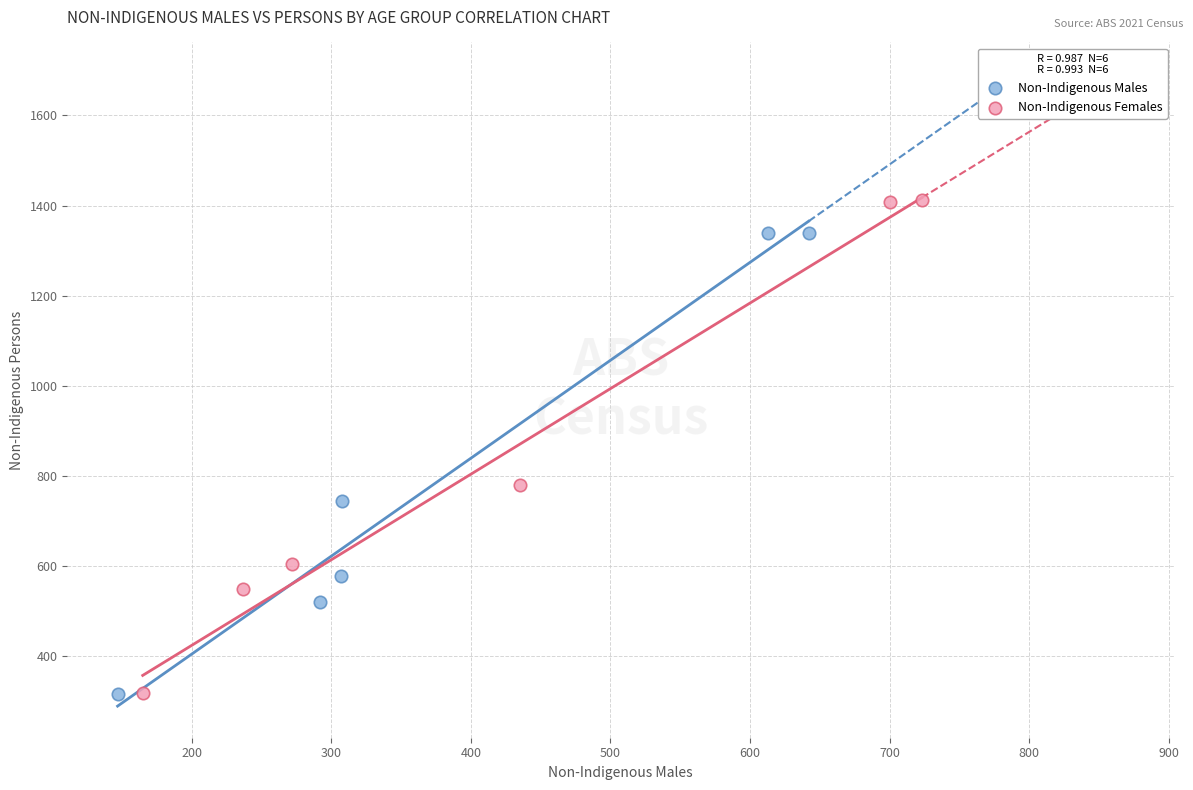

Which series has the largest Y range (max minus min)?

Non-Indigenous Females